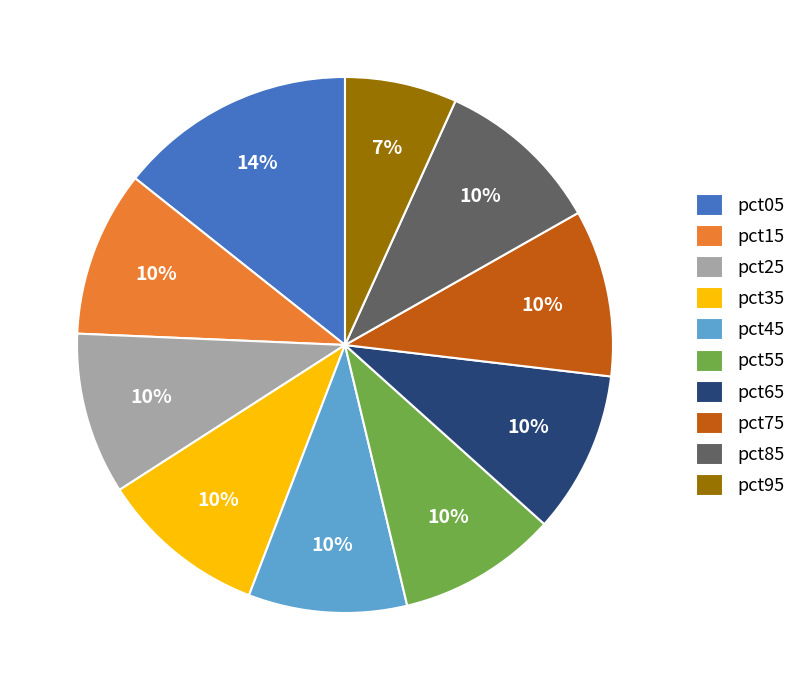

How many slices are in this pie chart?

10